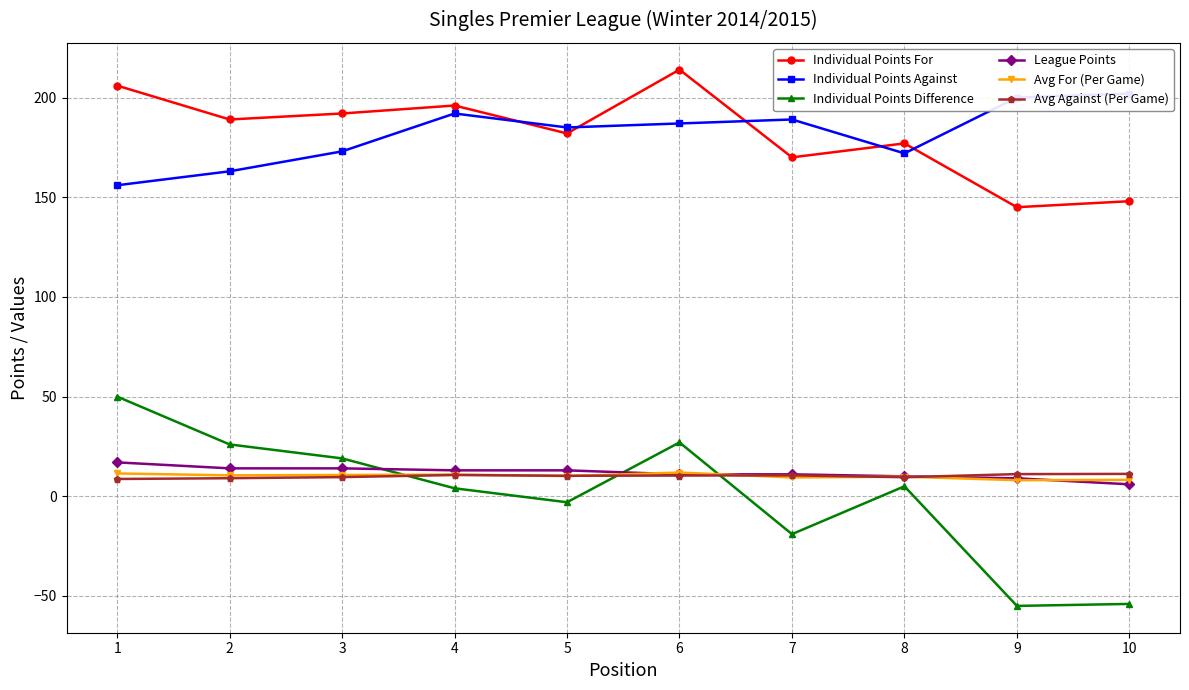

True or false: Individual Points For and Individual Points Against cross at least once.

True